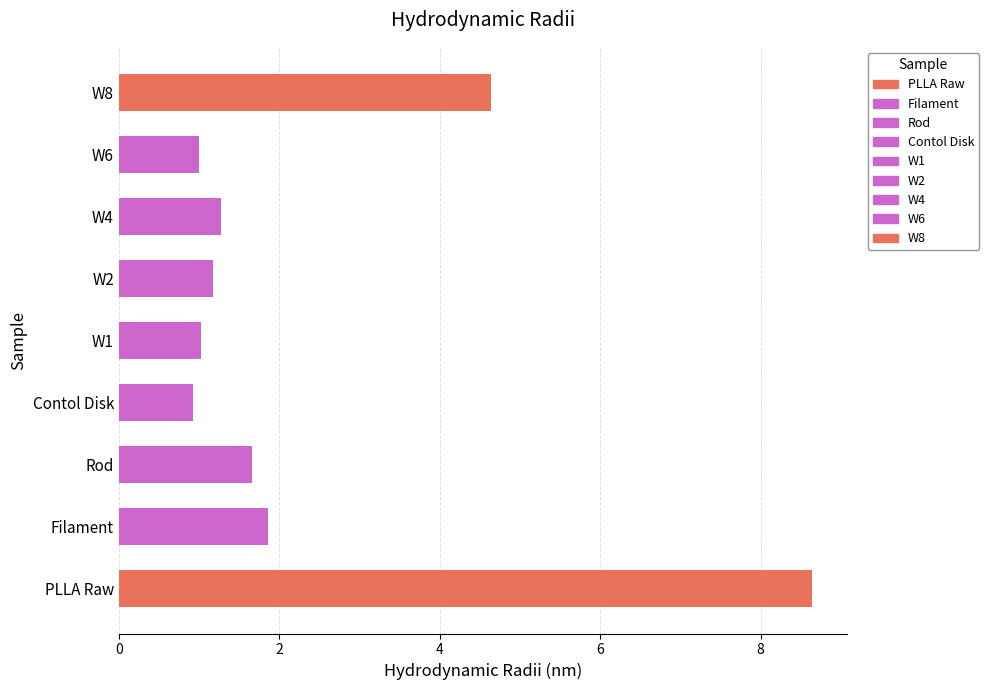

Is it true that the value at 4 is 2.5?

False